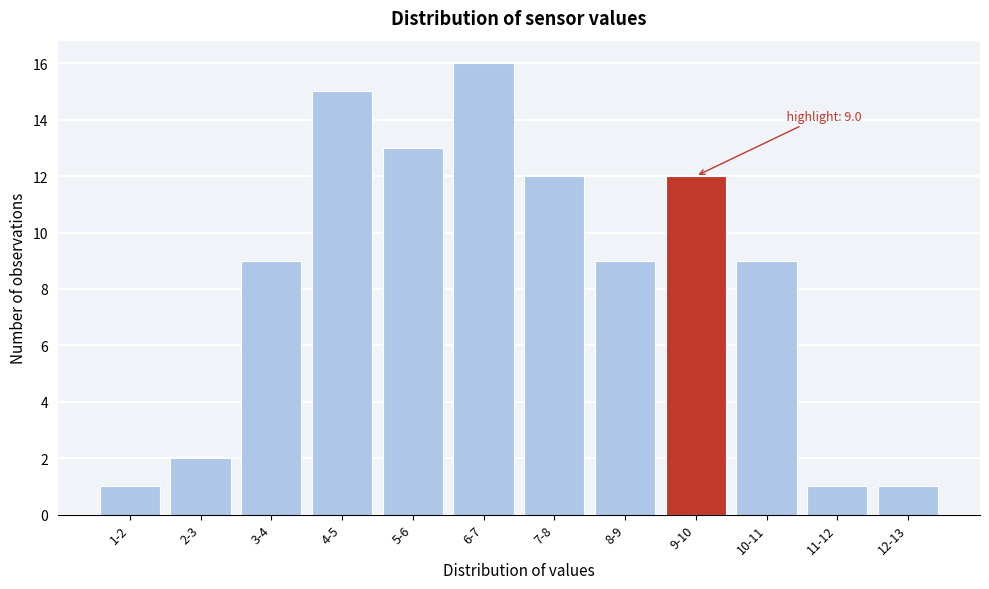

Reading left to right, extract all data points from this chart.

1-2=1	2-3=2	3-4=9	4-5=15	5-6=13	6-7=16	7-8=12	8-9=9	9-10=12	10-11=9	11-12=1	12-13=1